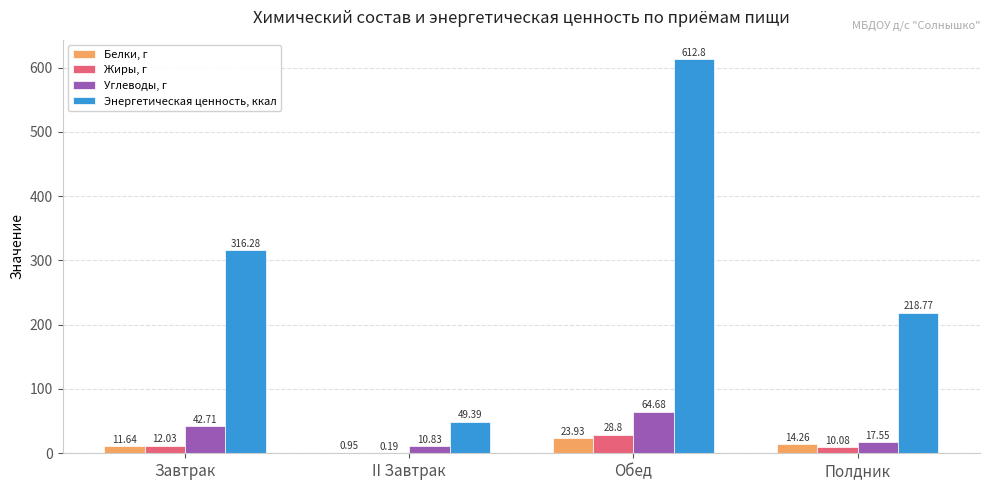

Which series has the largest total across all categories?

Энергетическая ценность, ккал